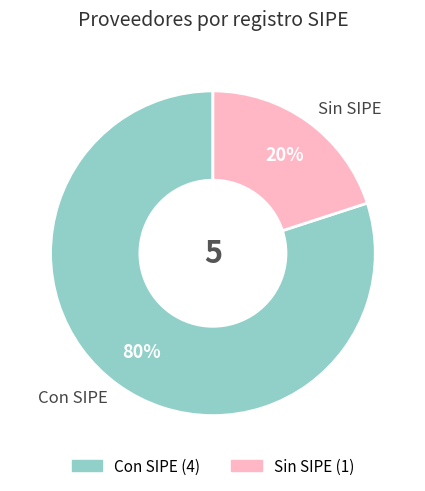

Count the number of slices in the pie.

2